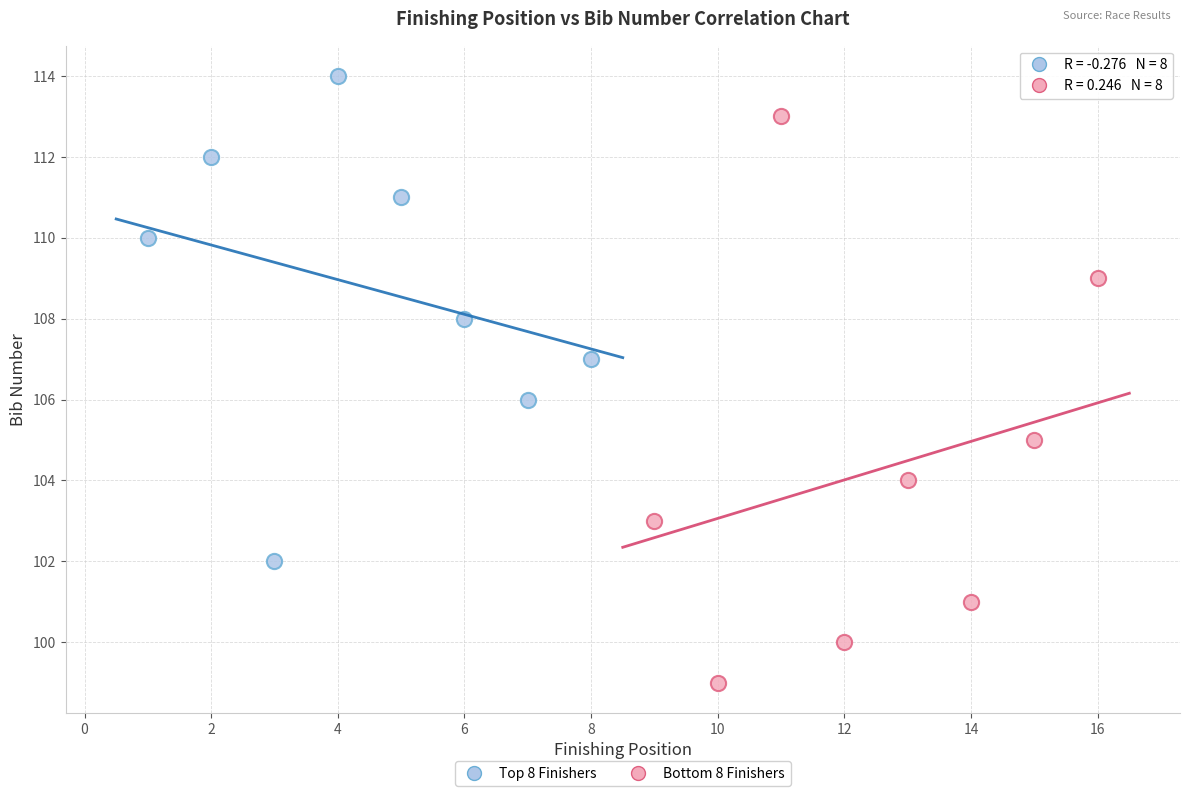

Which series has the largest Y range (max minus min)?

Bottom 8 Finishers